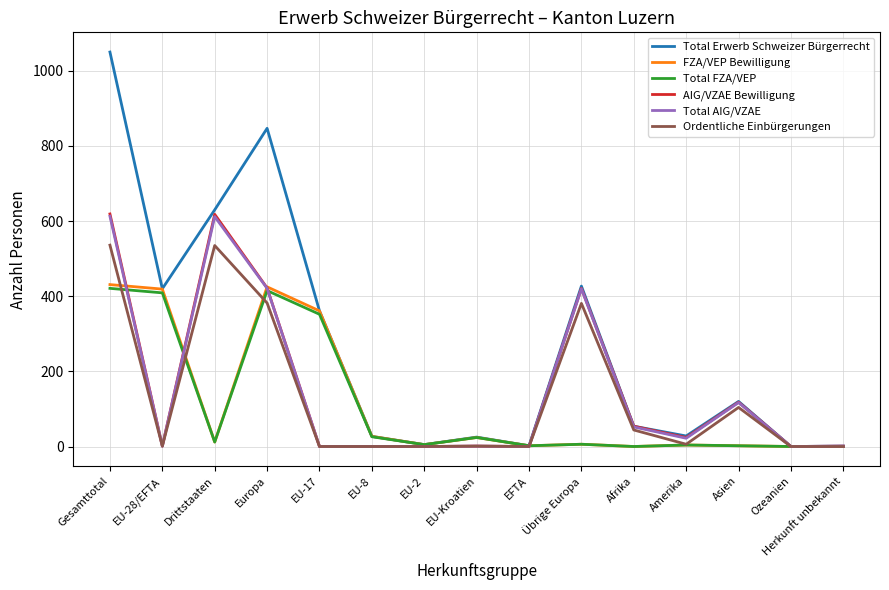

What is the highest value of the Total FZA/VEP series?

421